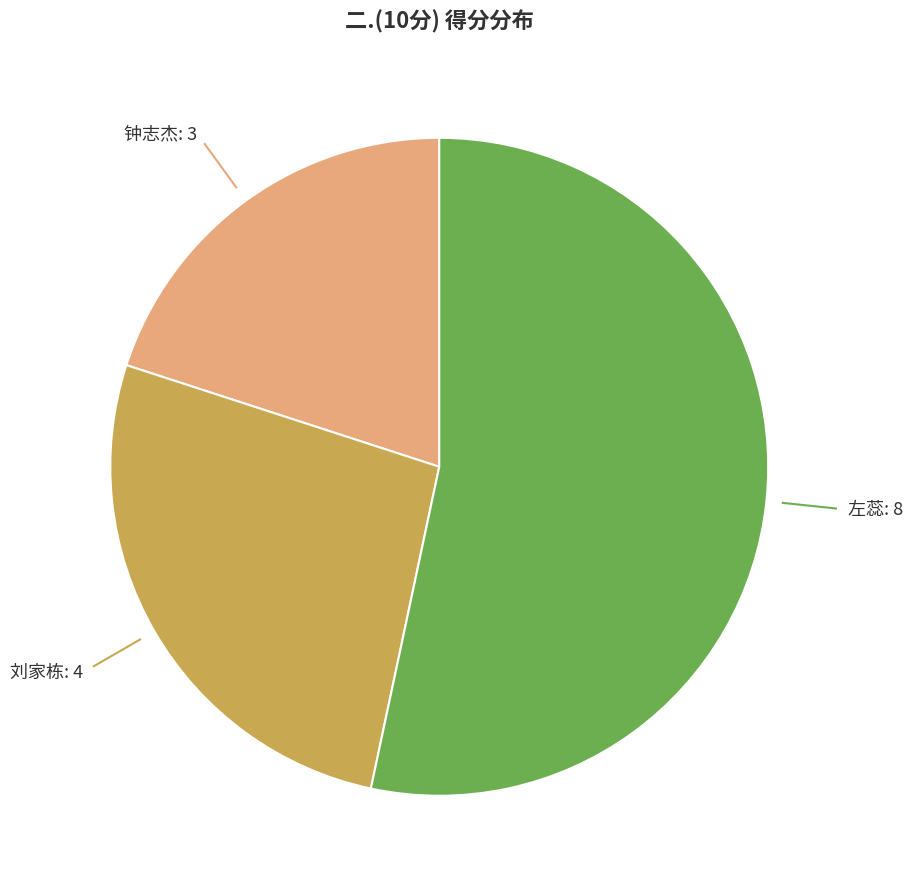

How many segments does this pie chart have?

3